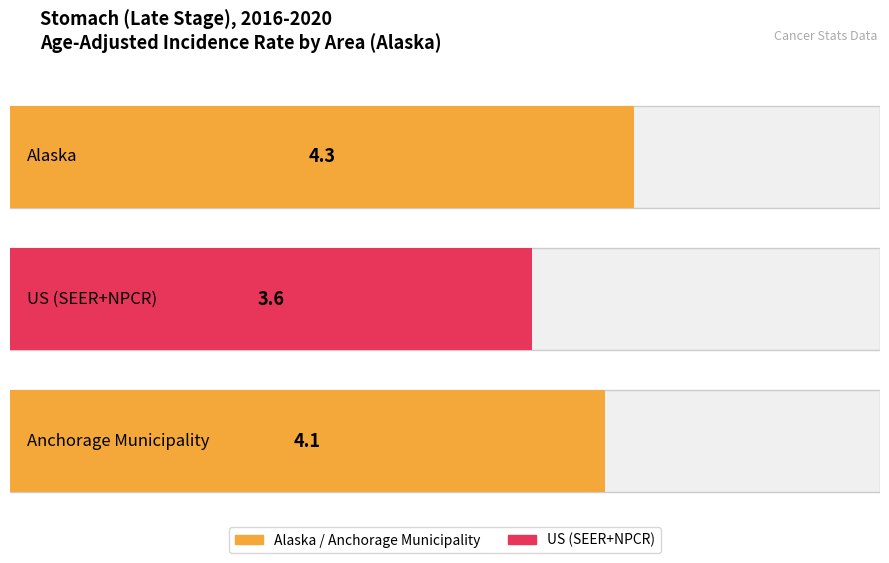

What is the smallest value displayed?

3.6